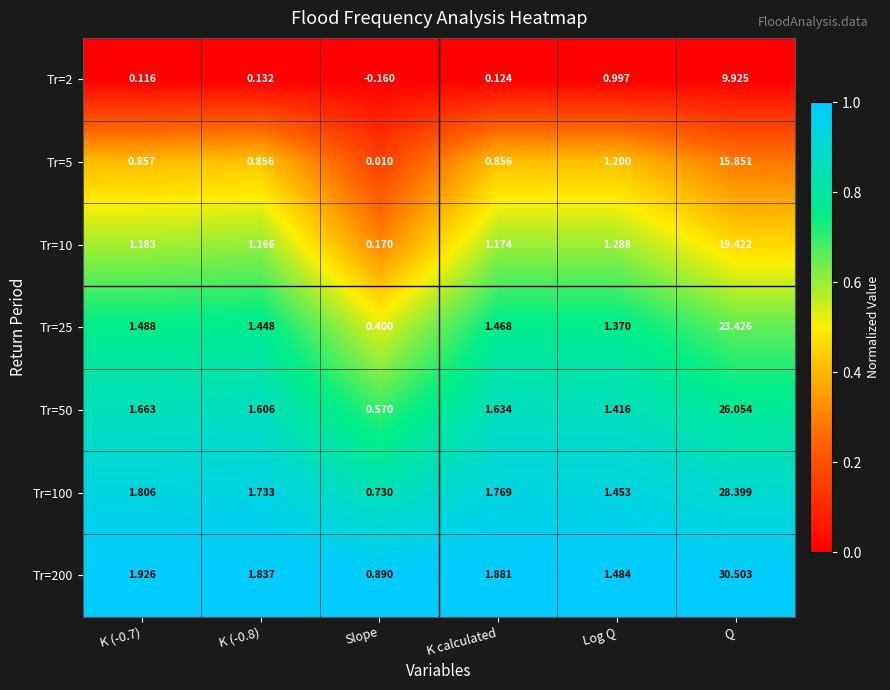

Which label corresponds to the smallest value in the chart?

Slope